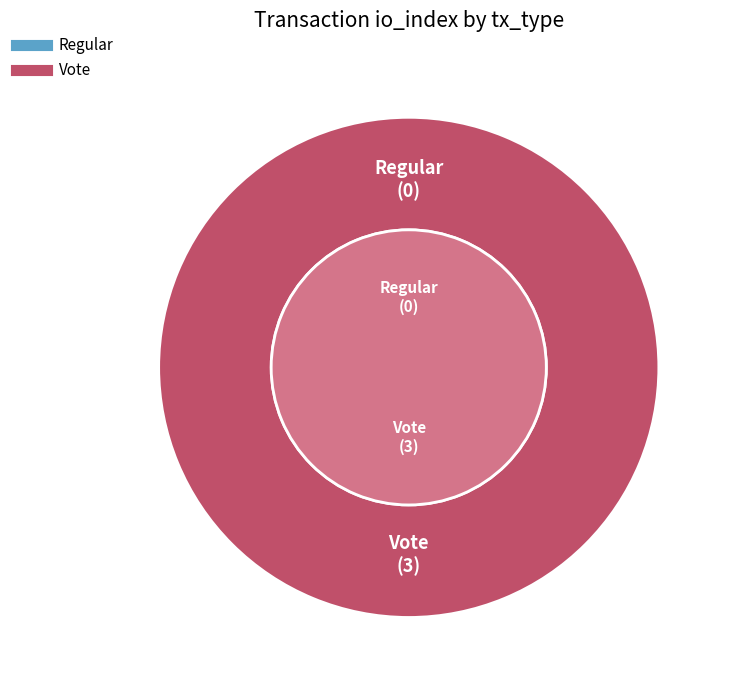

What is the largest slice in the pie chart?

Vote